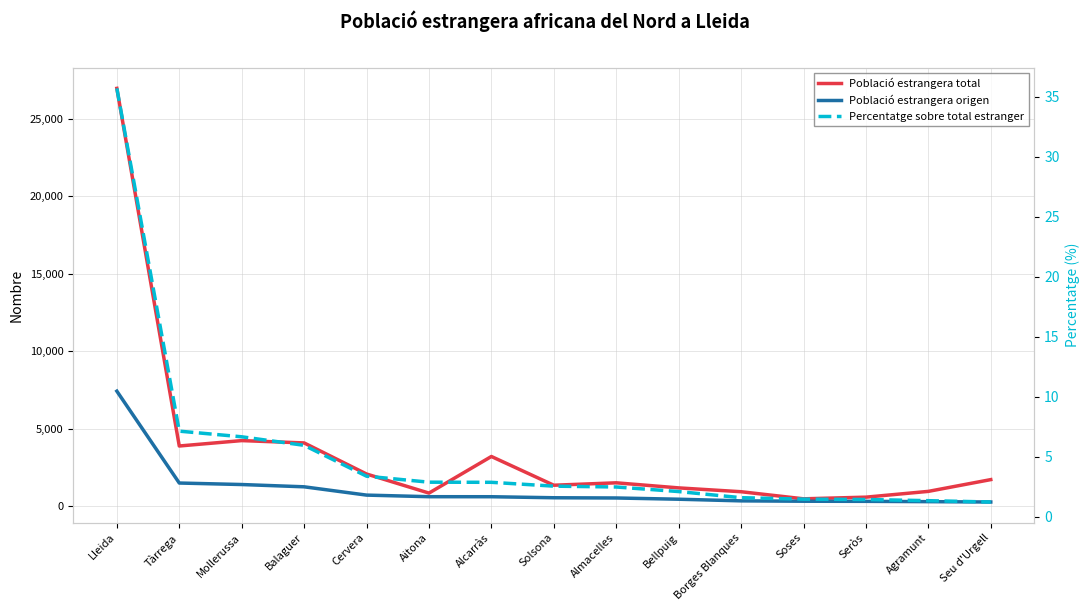

What is the label of the 4th point from the right?

Soses